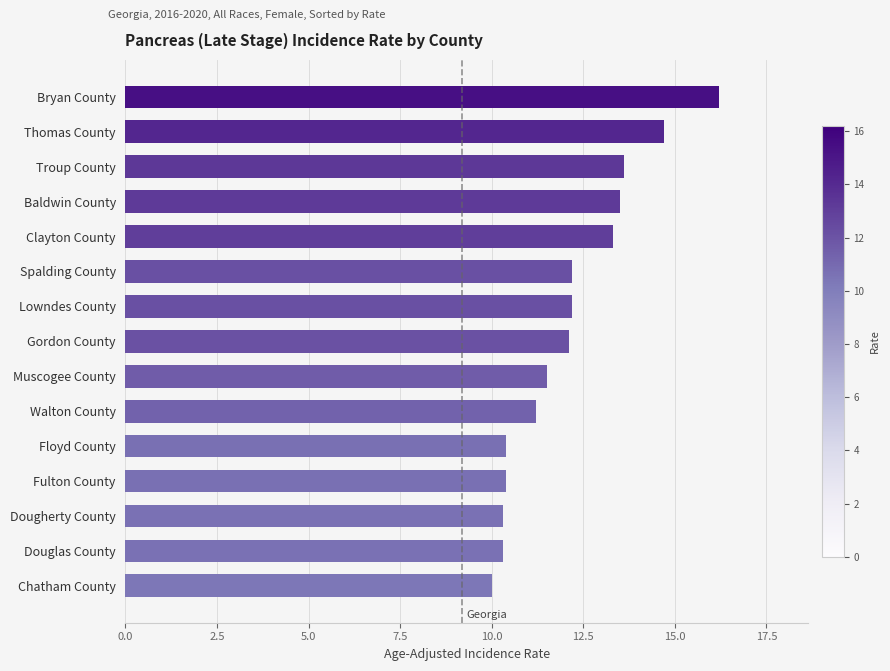

Reading top to bottom, extract all data points from this chart.

Bryan County=16.2	Thomas County=14.7	Troup County=13.6	Baldwin County=13.5	Clayton County=13.3	Spalding County=12.2	Lowndes County=12.2	Gordon County=12.1	Muscogee County=11.5	Walton County=11.2	Floyd County=10.4	Fulton County=10.4	Dougherty County=10.3	Douglas County=10.3	Chatham County=10.0